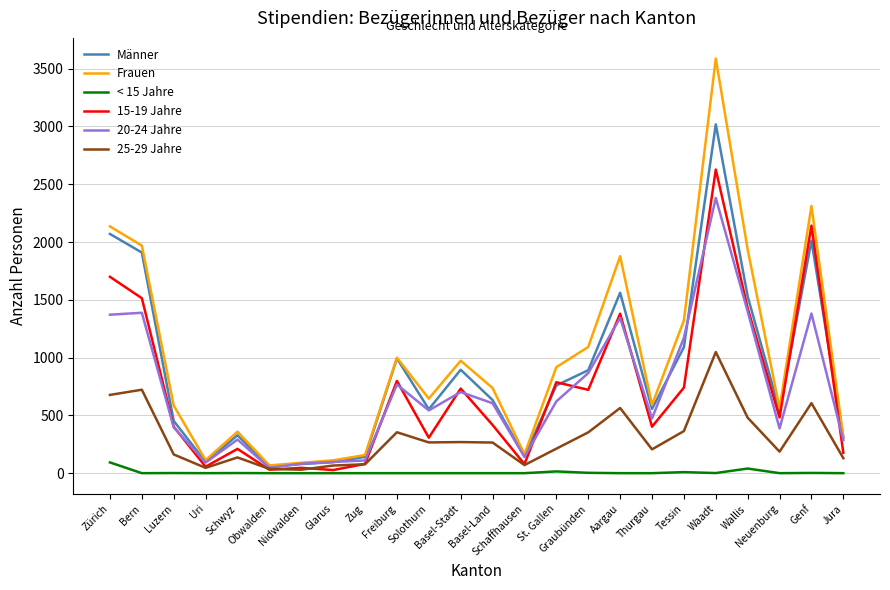

What is the difference between the maximum and second lowest values in the 20-24 Jahre series?

2299